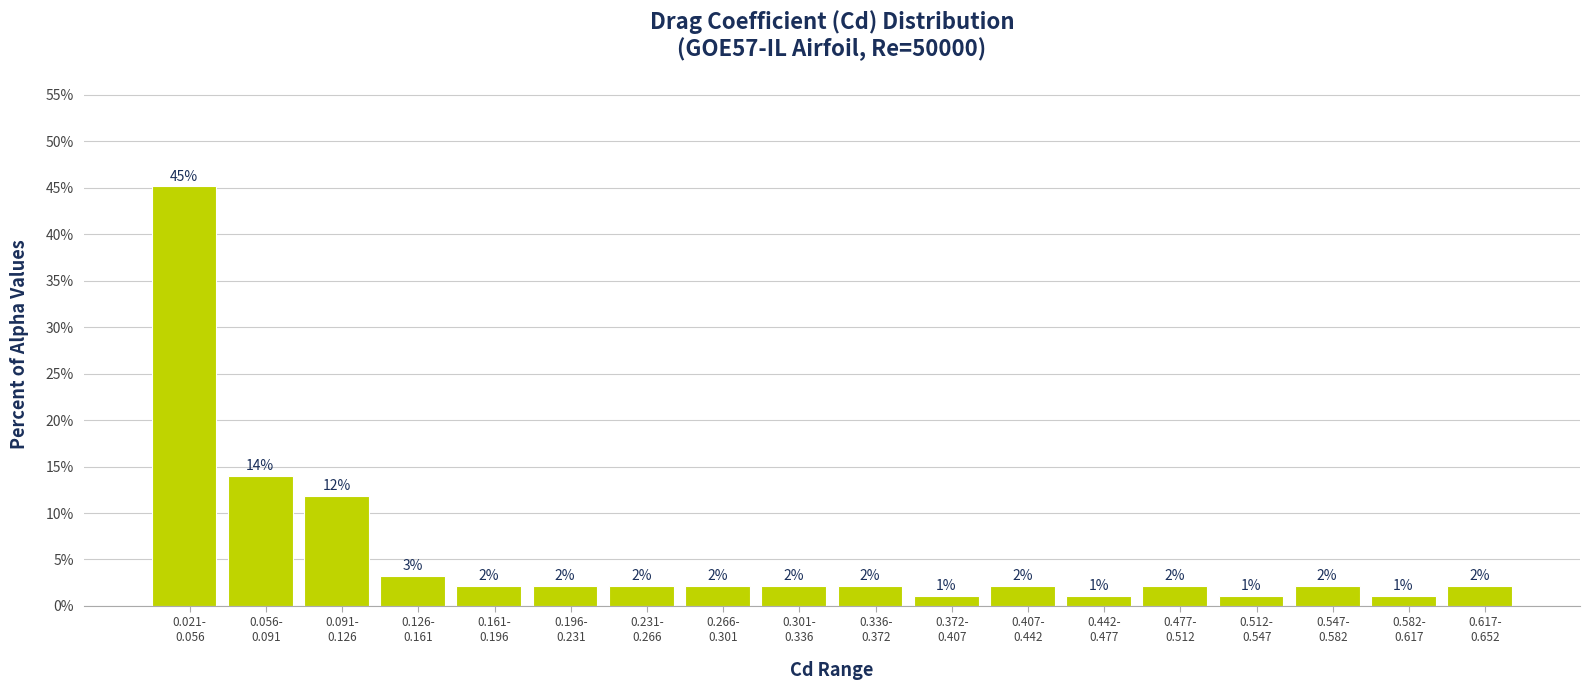

Are the bars horizontal?

No